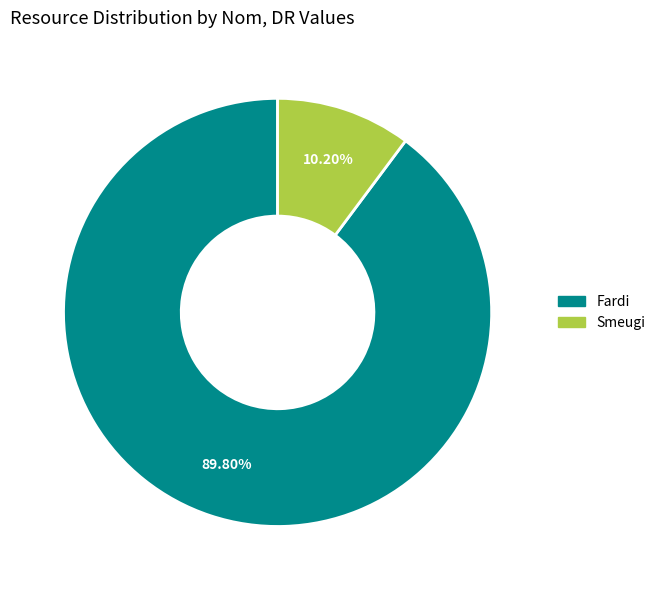

How many segments does this pie chart have?

2